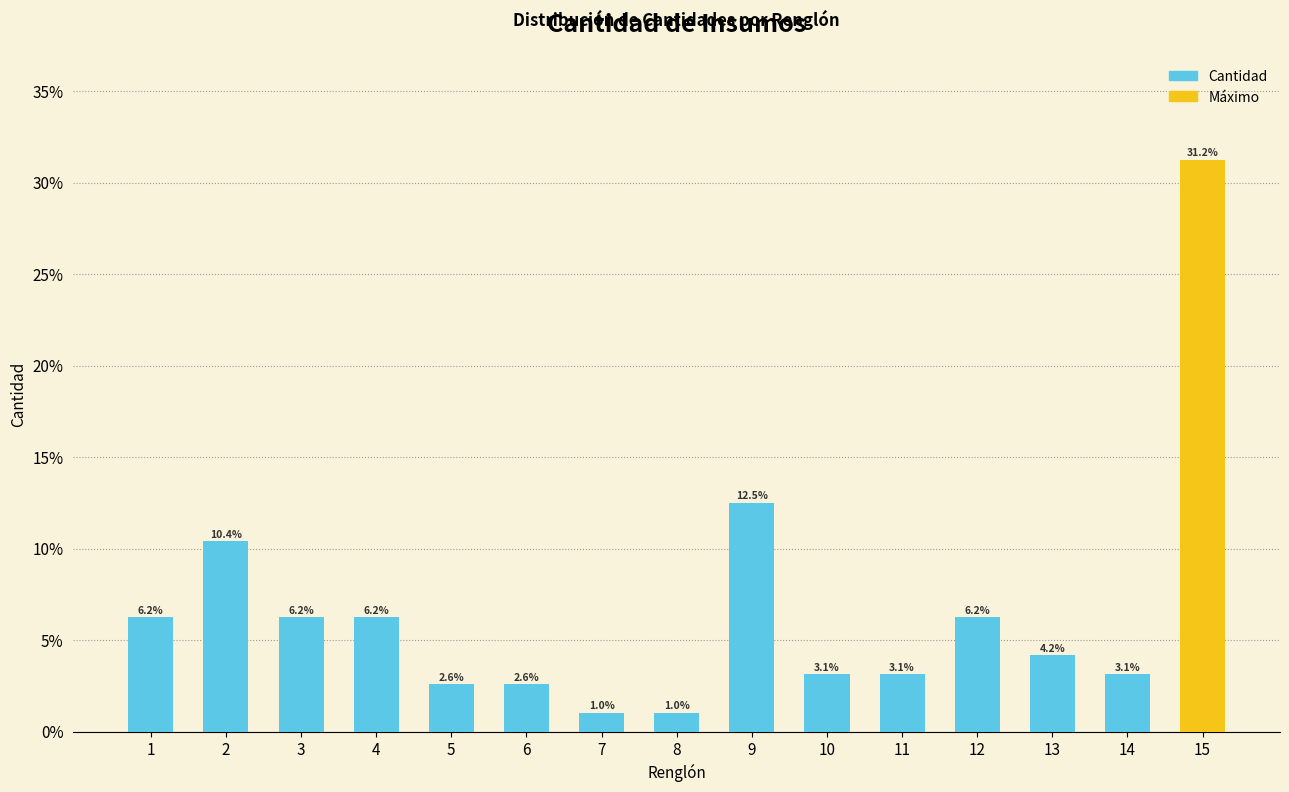

What is the minimum value shown in the chart?

1.0